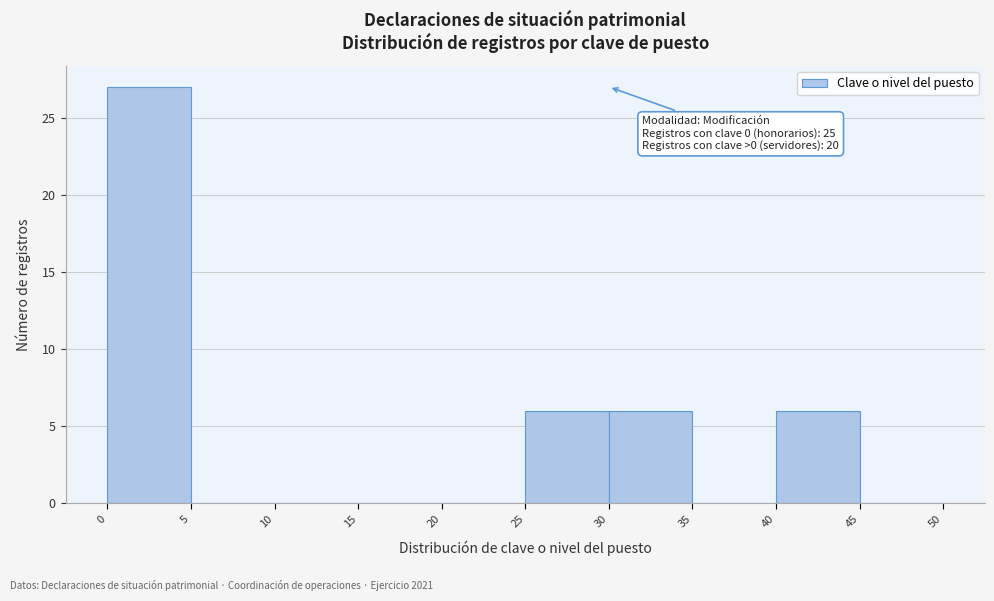

Which range on the x-axis has the tallest bar?

0 to 5